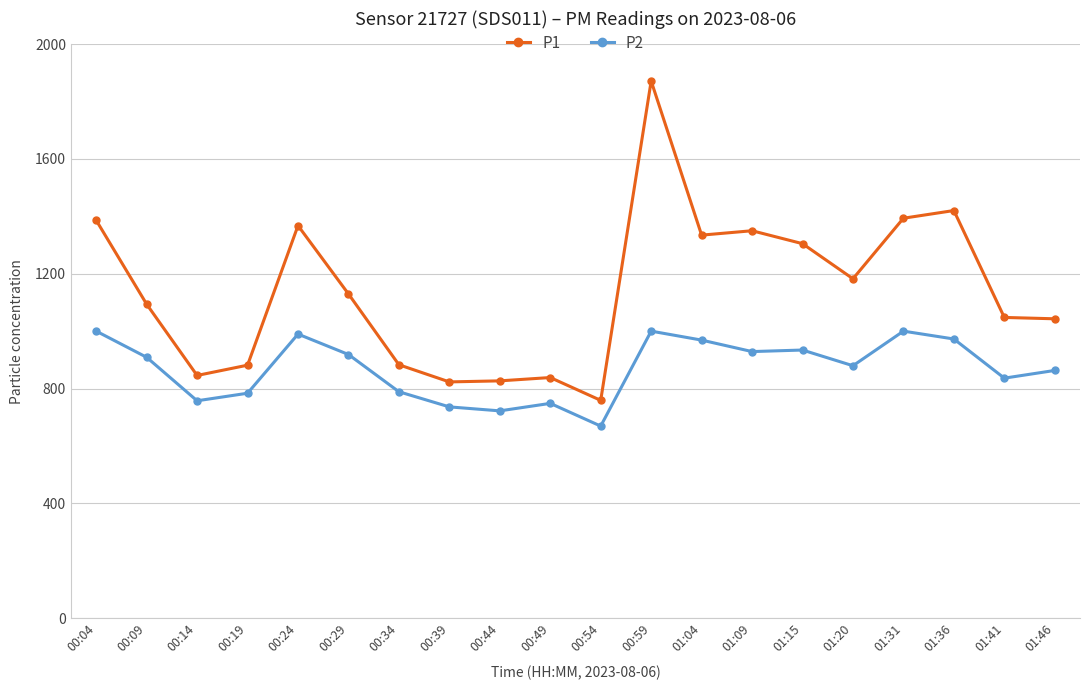

Where does the P1 series first go above 1129?

00:04